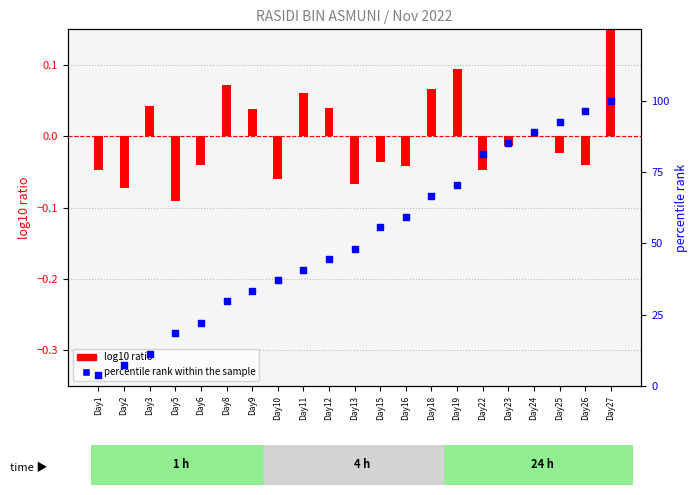

Is the value of log10 ratio at Day12 greater than the value of percentile rank within the sample at Day8?

No